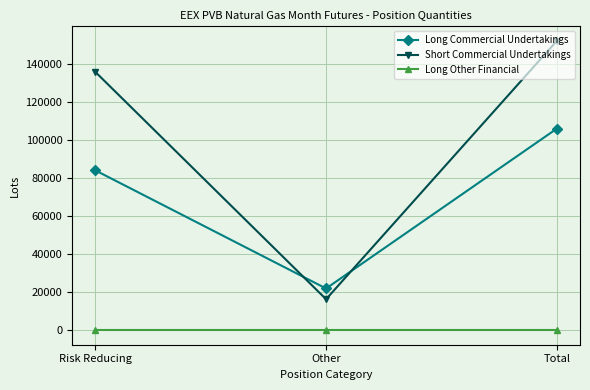

At which label is Short Commercial Undertakings closest to 84280?

Risk Reducing